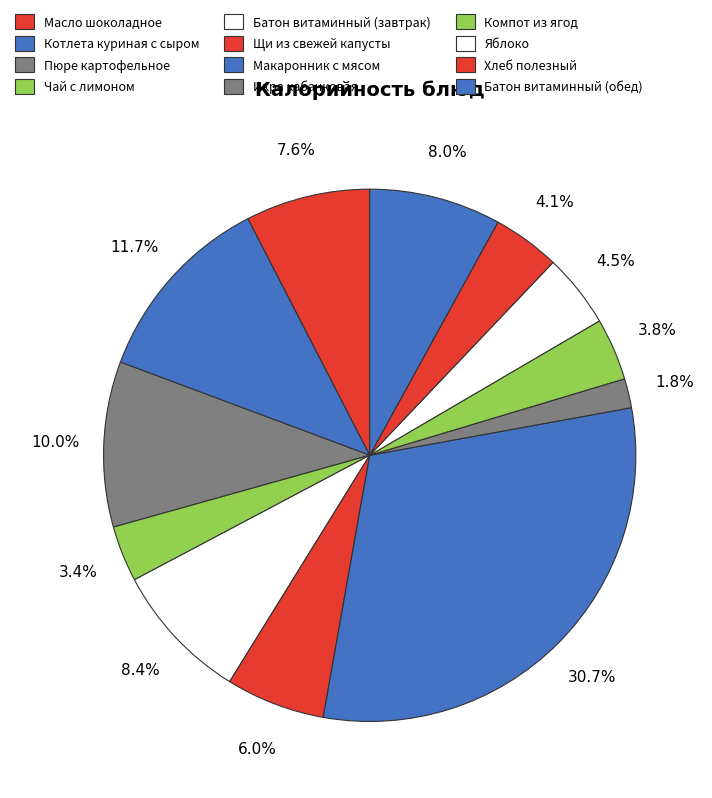

What is the change in value from Пюре картофельное to Компот из ягод?

-81.0